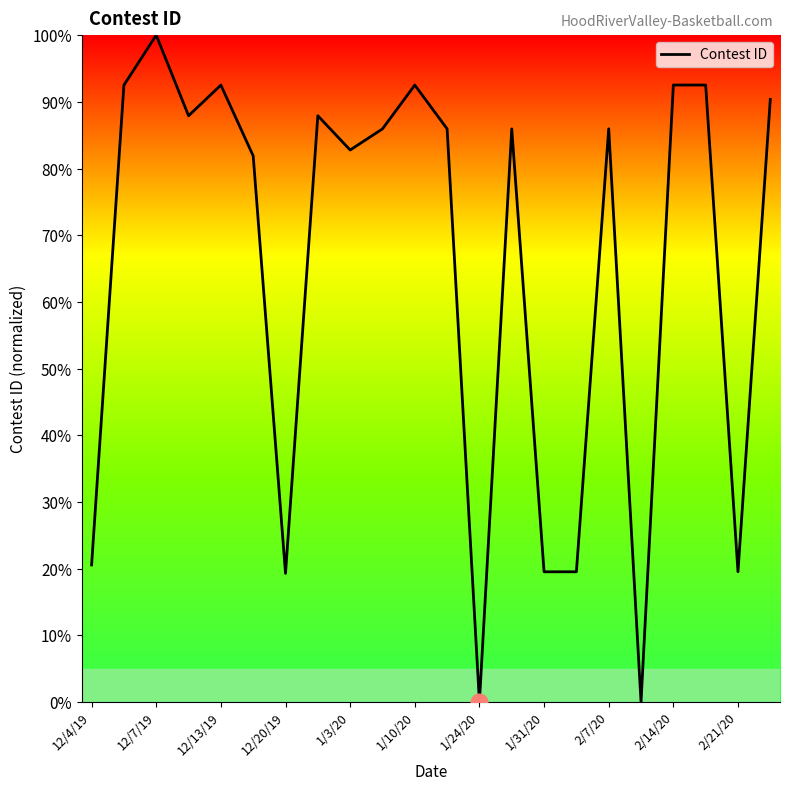

What is the difference between the maximum and minimum values?

100.0